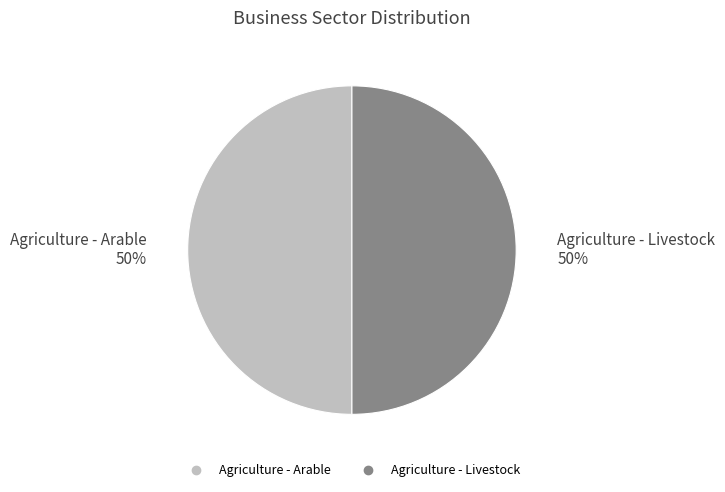

Do Agriculture - Livestock and Agriculture - Arable together represent more than half of the pie?

Yes